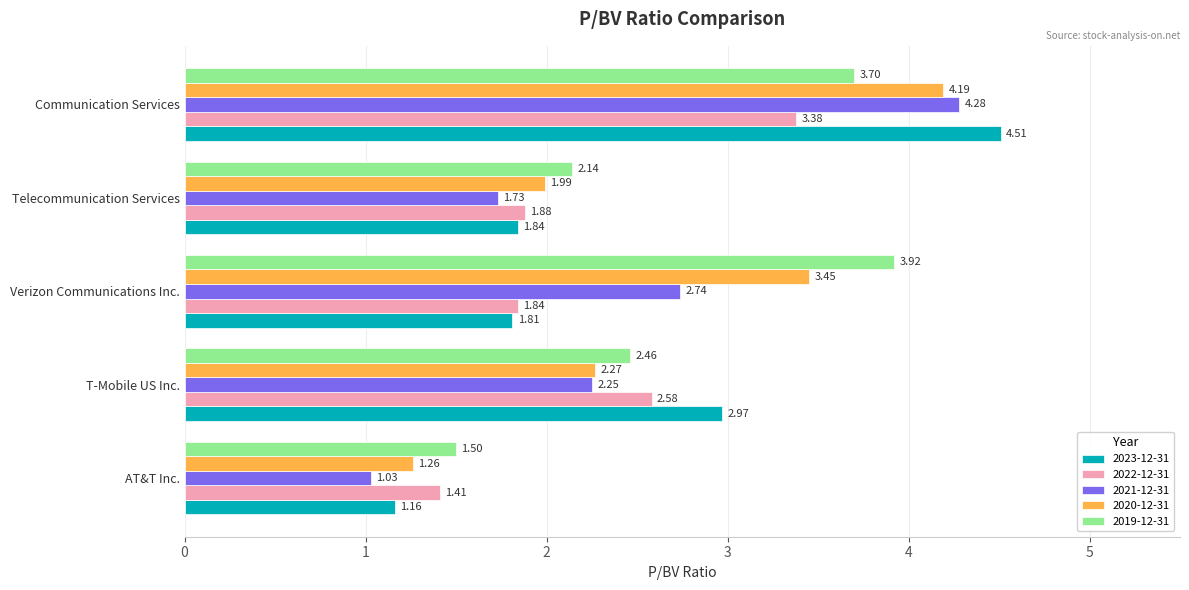

Which series changed the most between AT&T Inc. and Telecommunication Services?

2020-12-31